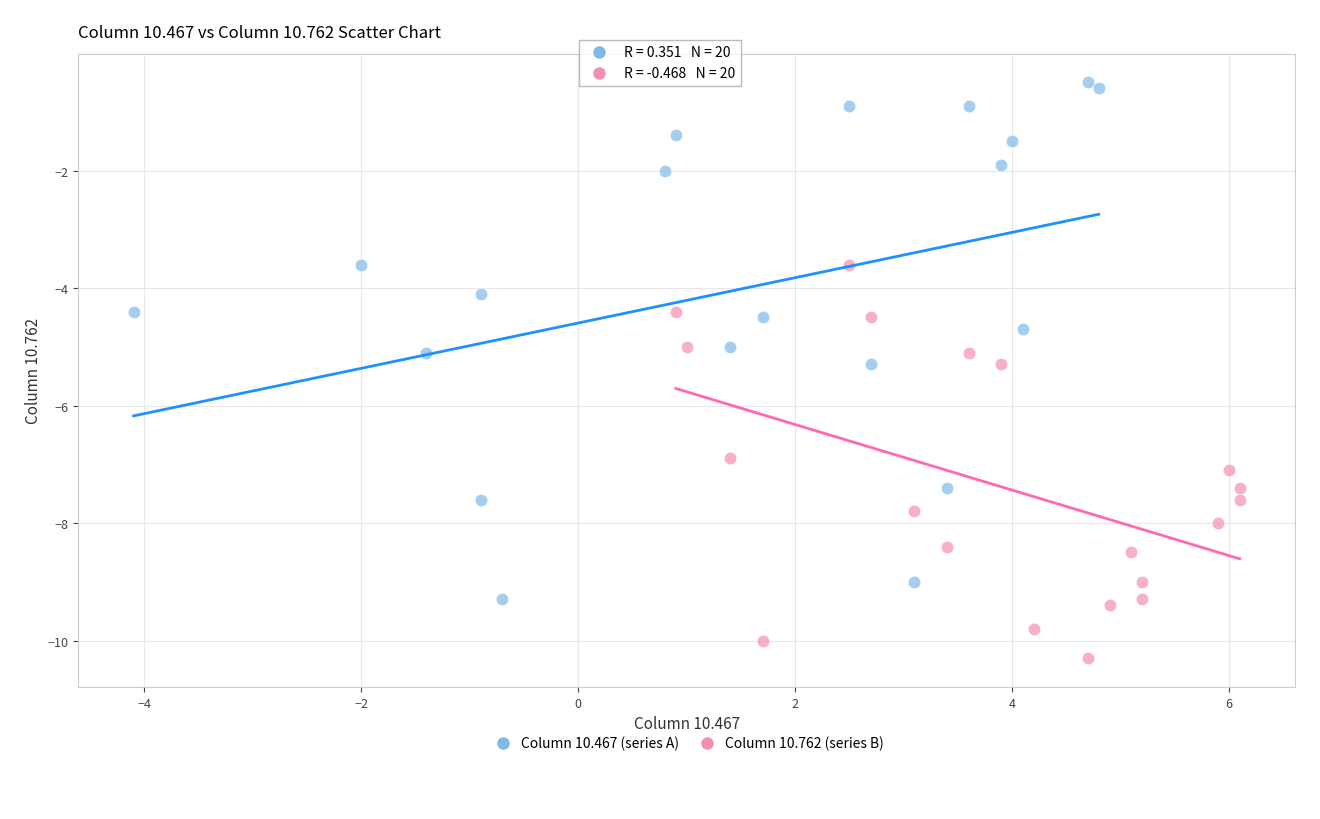

Which series has the largest Y range (max minus min)?

Column 10.467 (series A)